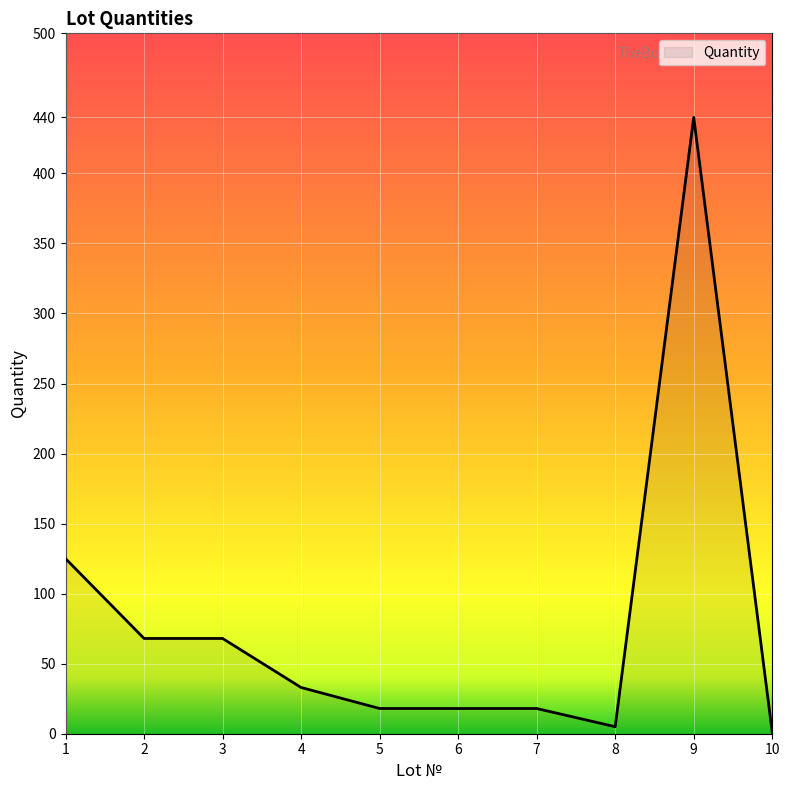

How many lines are shown in the chart?

1